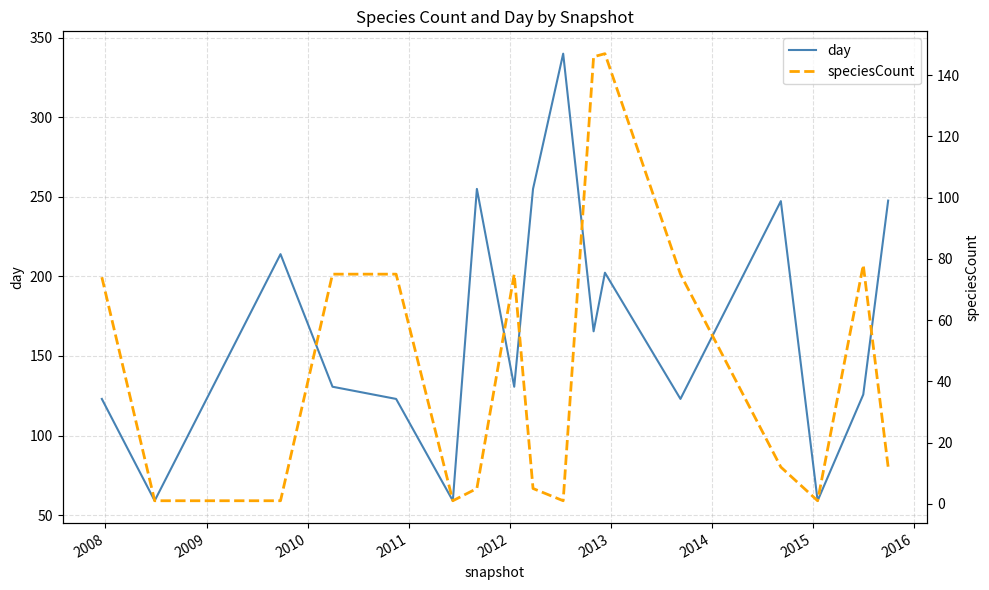

At which label does day first exceed 130?

2009